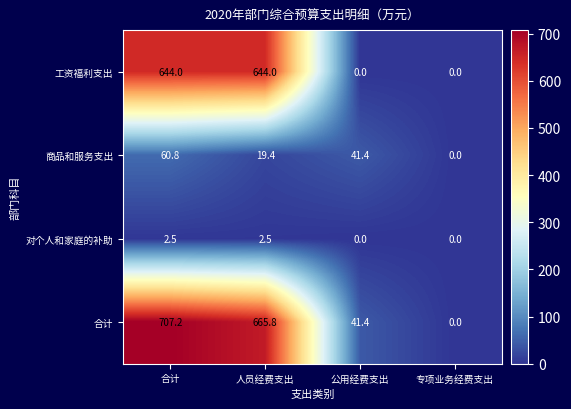

Which series has the widest spread of values?

合计